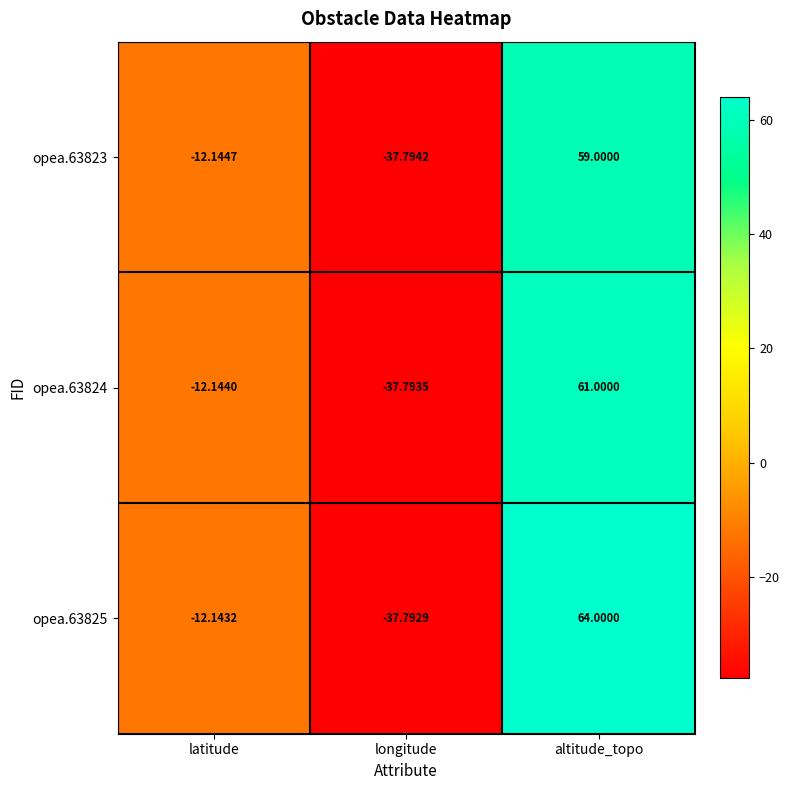

How many values in the opea.63824 series exceed -12?

1